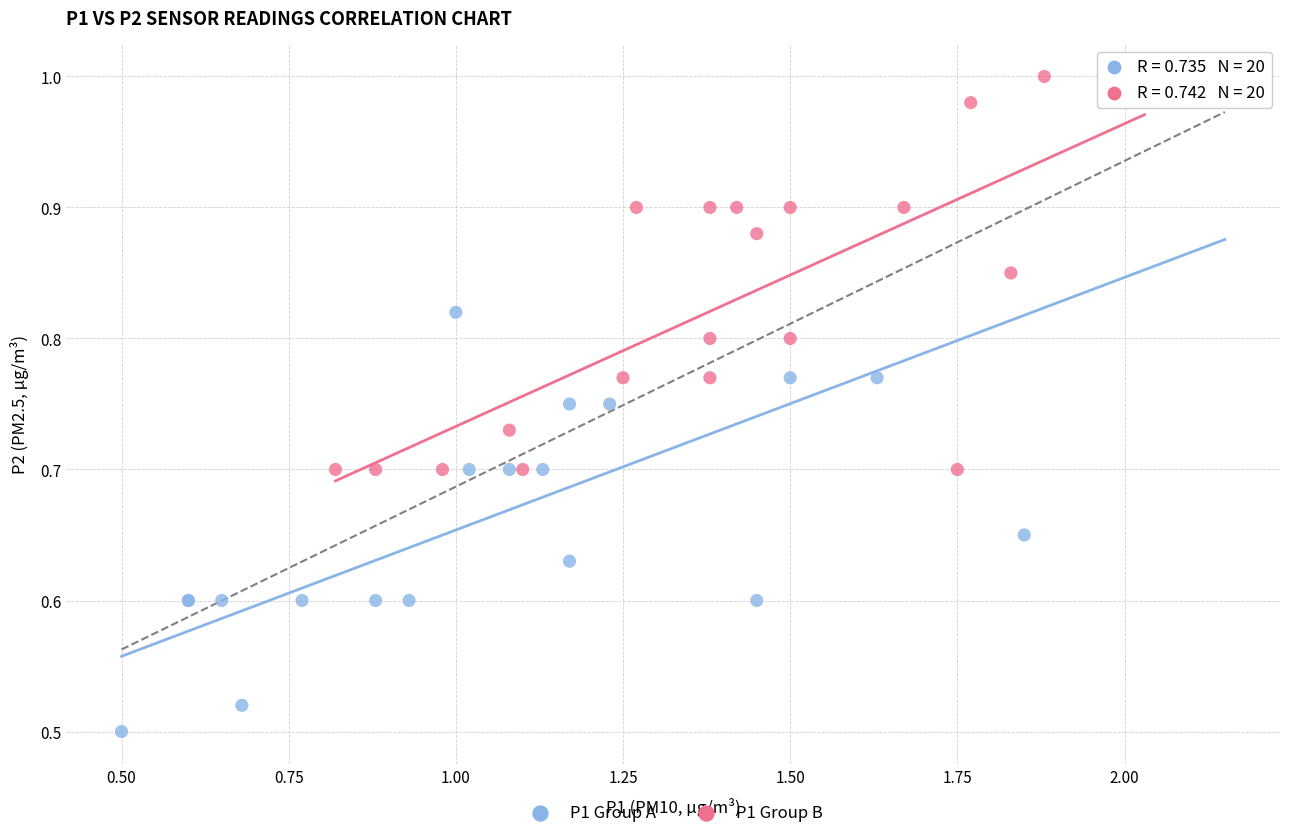

Which series has the widest spread of Y values?

P1 Group A